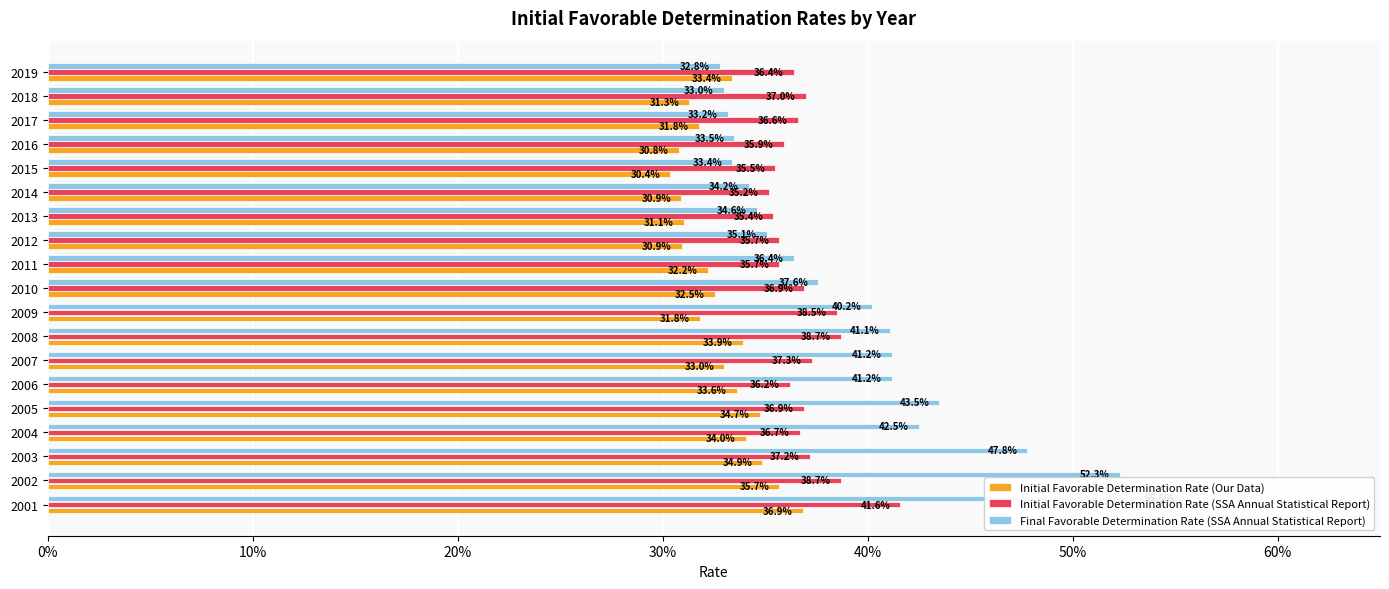

Rank the series at 2006 from highest to lowest value.

Final Favorable Determination Rate (SSA Annual Statistical Report), Initial Favorable Determination Rate (SSA Annual Statistical Report), Initial Favorable Determination Rate (Our Data)